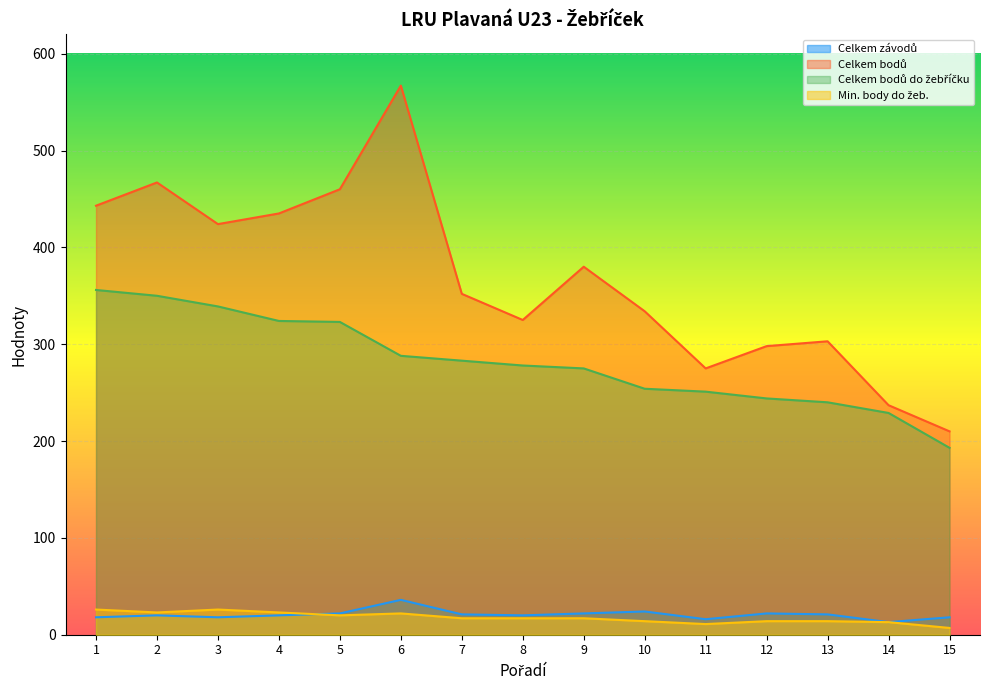

Rank the series at 8 from lowest to highest value.

Min. body do žeb., Celkem závodů, Celkem bodů do žebříčku, Celkem bodů